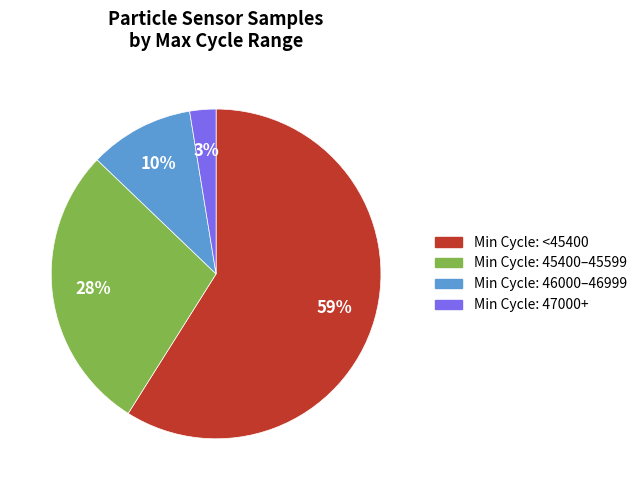

To the nearest percent, what is the average slice percentage?

25%